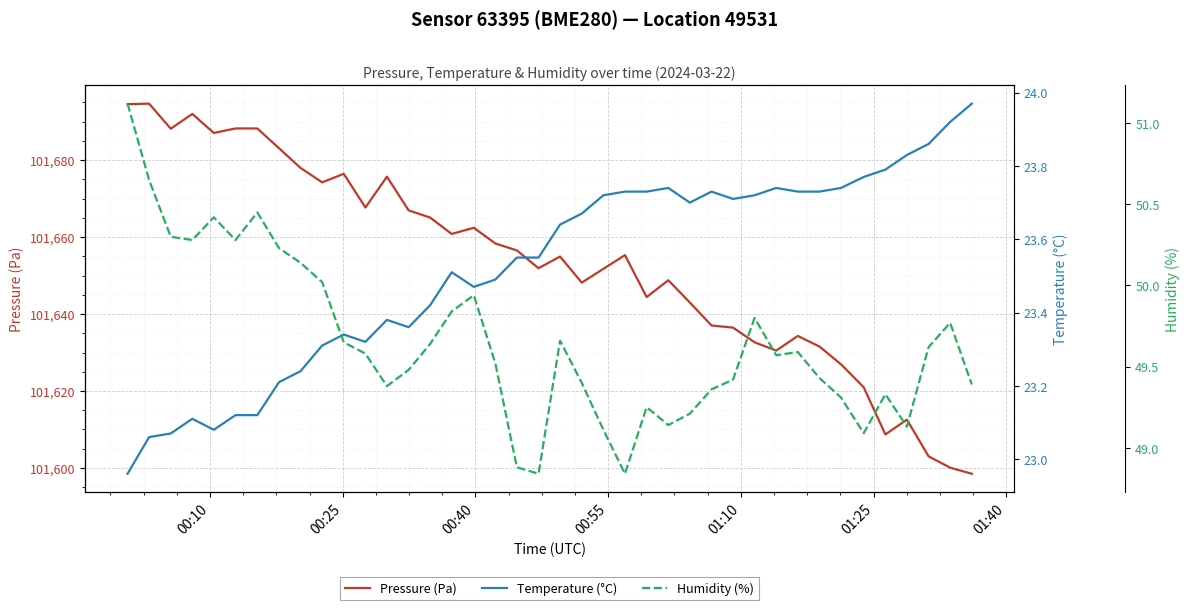

What is the maximum value for Pressure (Pa)?

101694.7